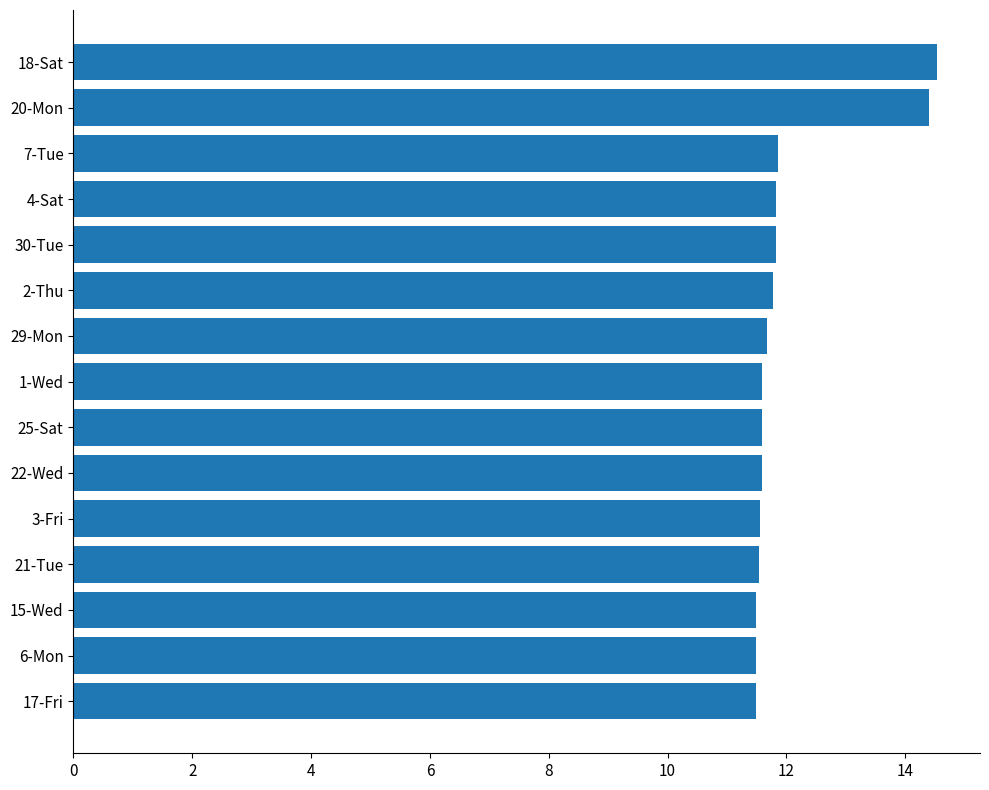

What is the maximum value shown in the chart?

14.5